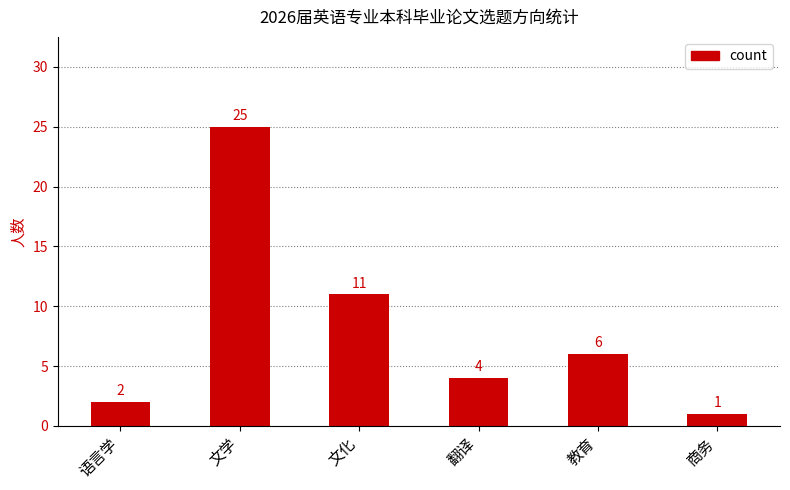

Count the number of data series in this chart.

1